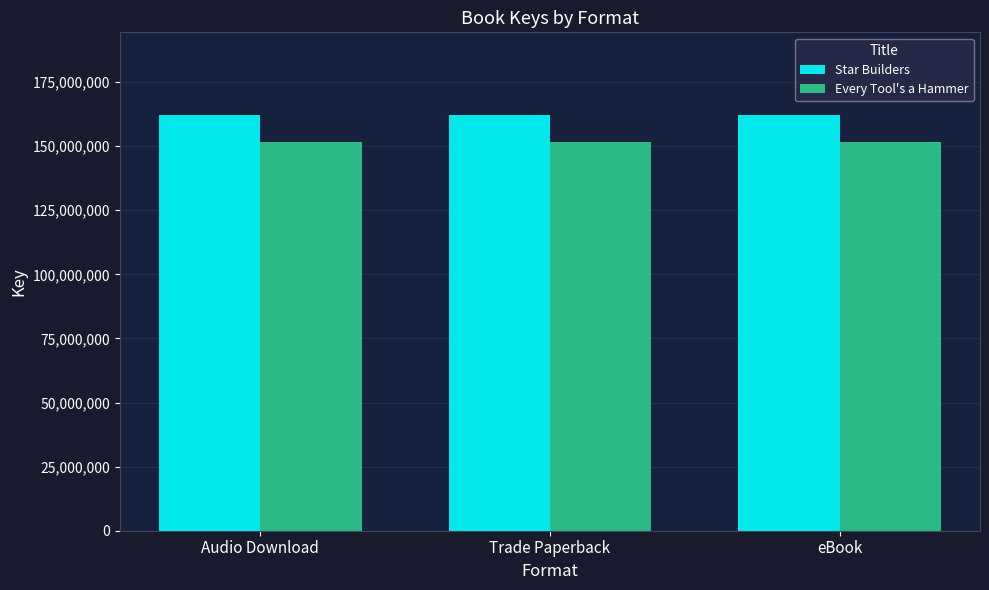

Reading left to right, what are all the values shown in this chart?

Star Builders: 161991671	161991671	161991671
Every Tool's a Hammer: 151760918	151760918	151760918